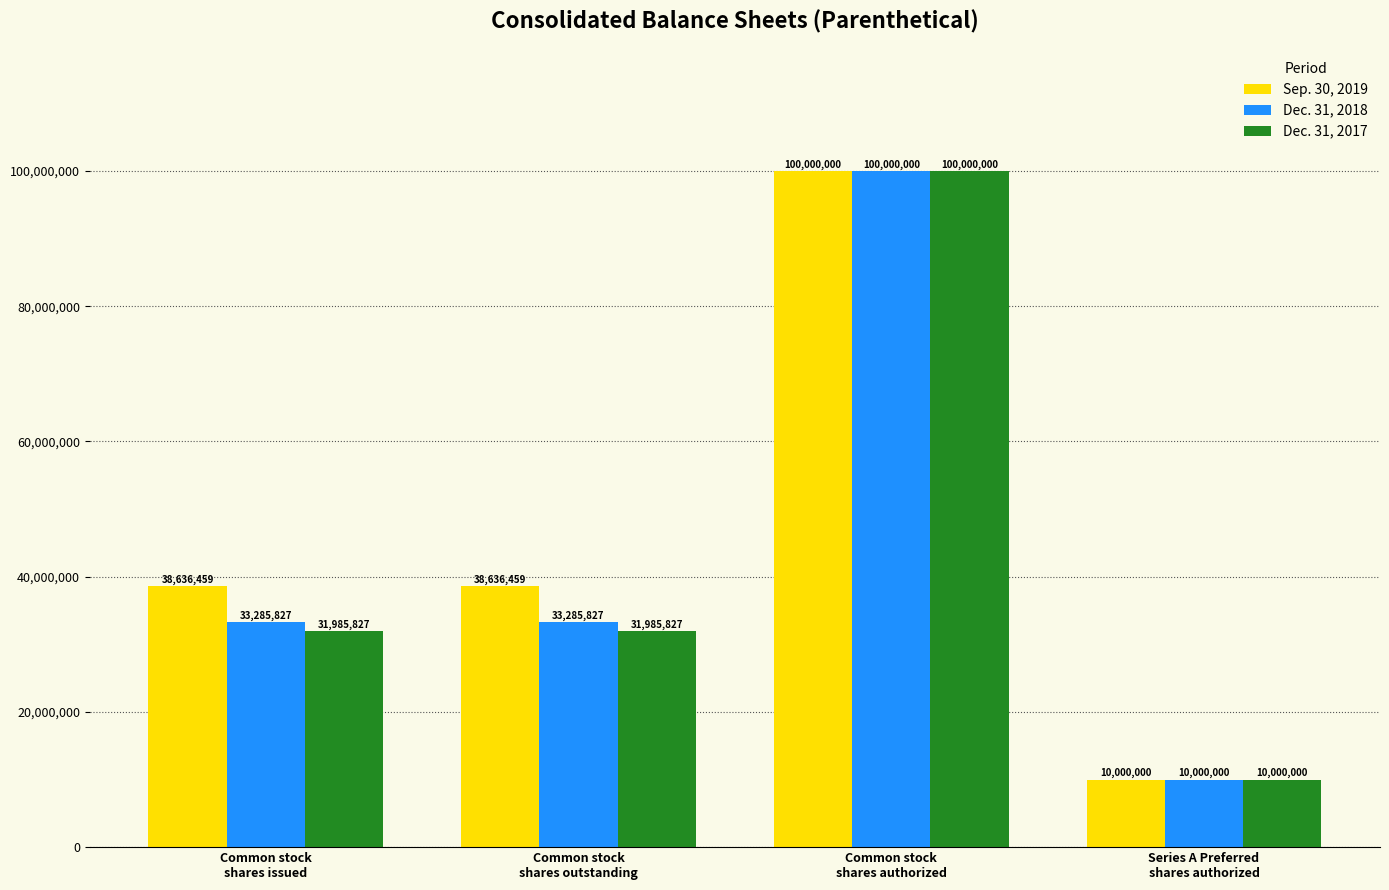

At which category does the chart reach its peak across all series?

Common stock
shares authorized